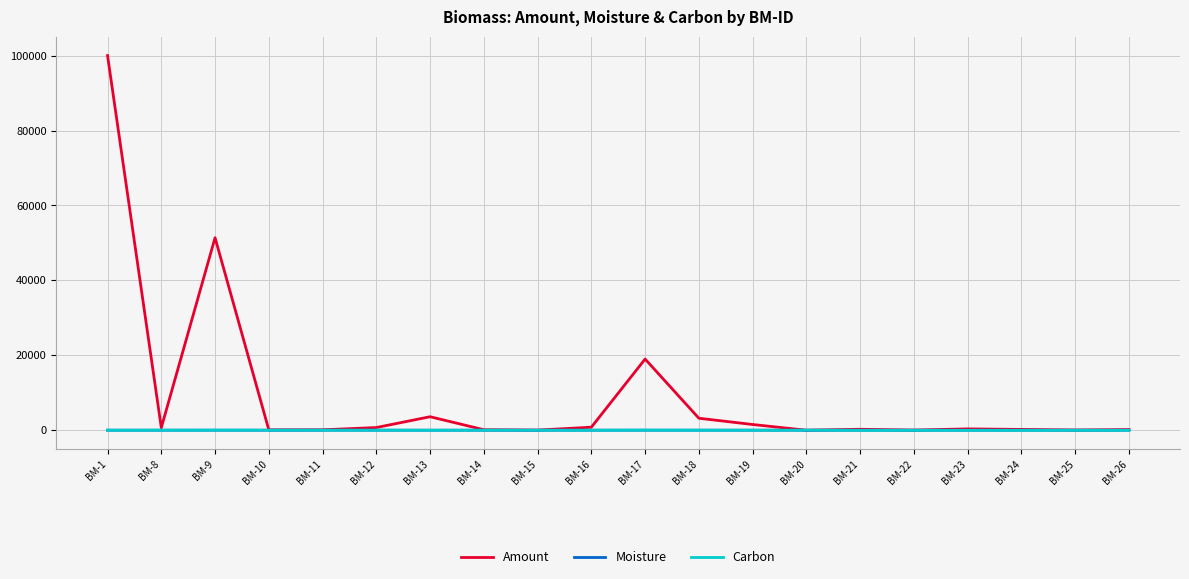

What are all the series names shown in the legend?

Amount, Moisture, Carbon